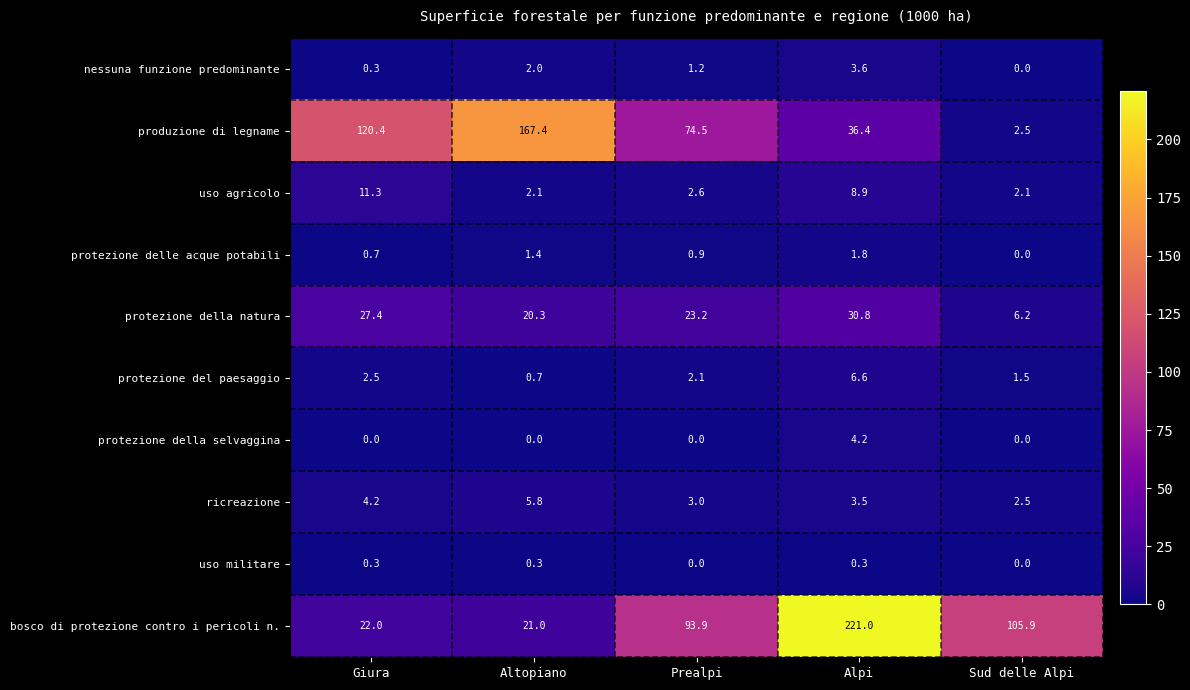

What is the sum of the uso agricolo values at Giura and Prealpi?

13.9